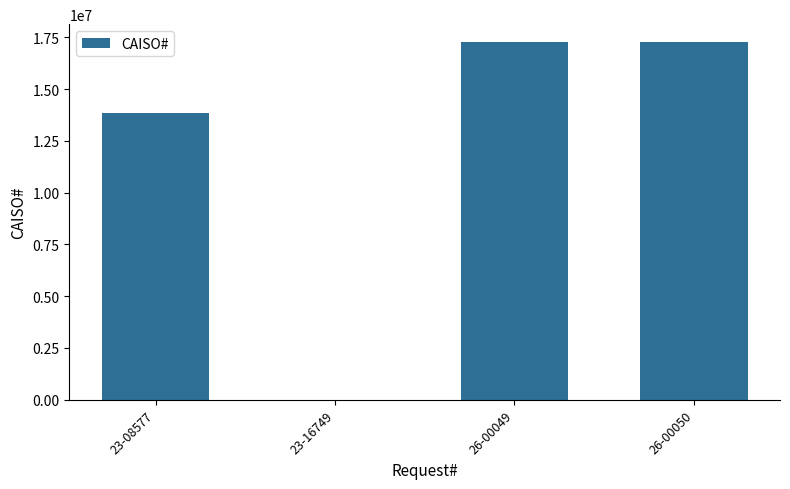

Is it true that the value at 23-08577 is 4098457?

False